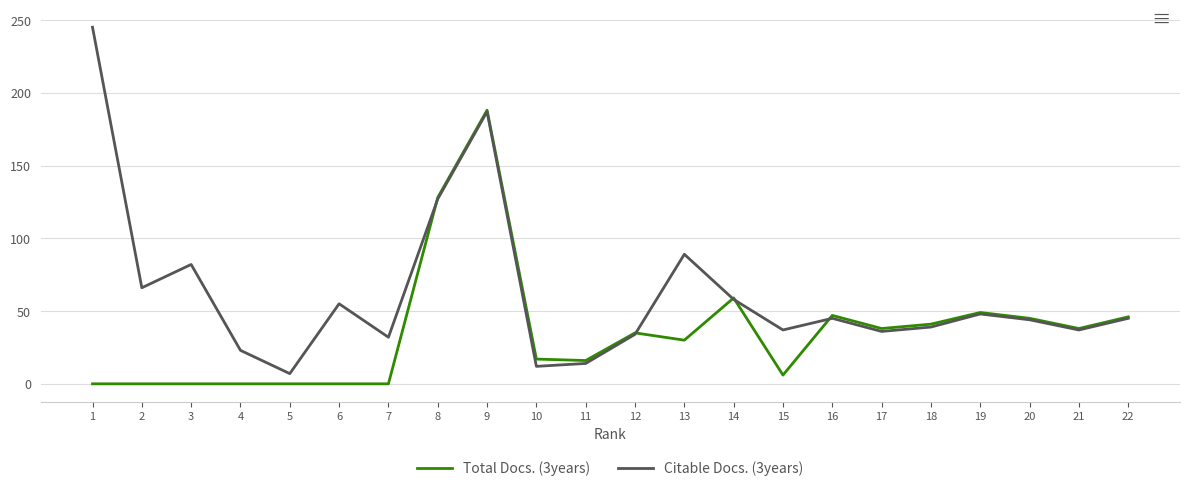

Which category has the highest value across all series?

1